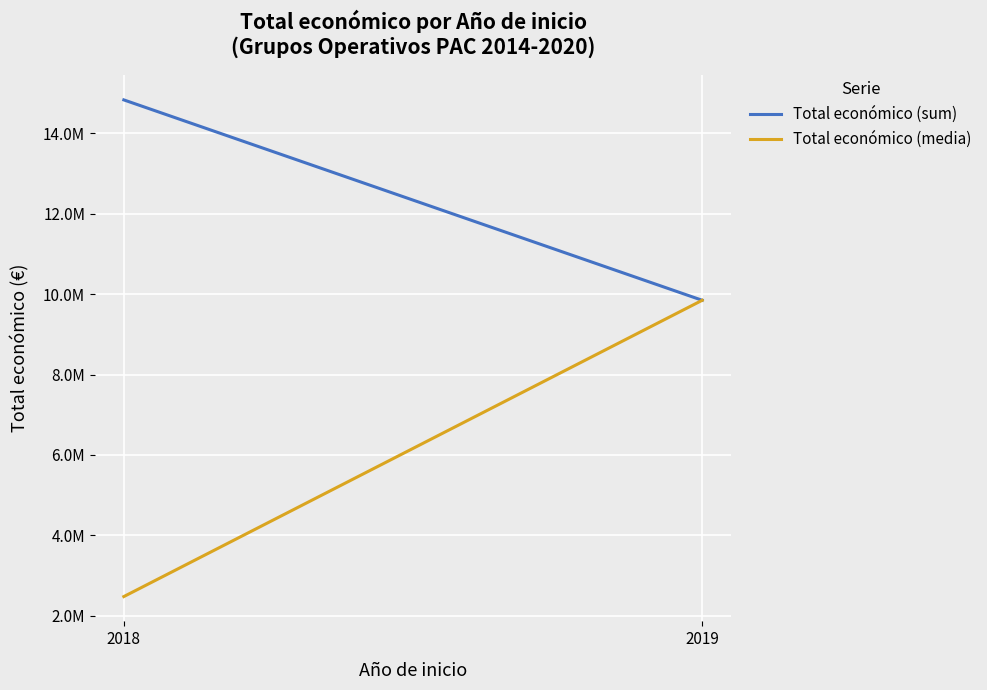

What is the total value across all series at 2018?

17308833.3